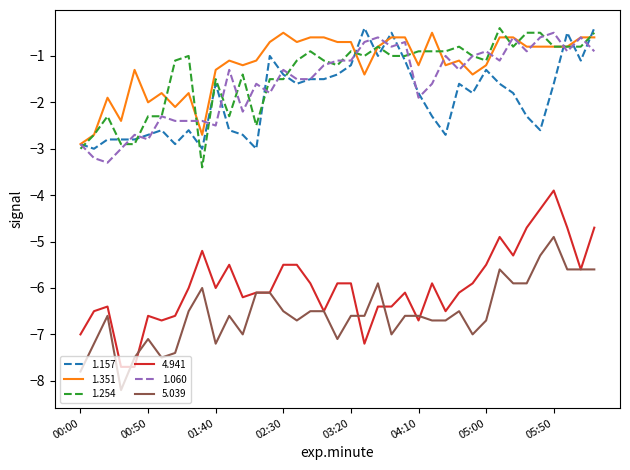

True or false: 1.351 and 1.254 cross at least once.

True